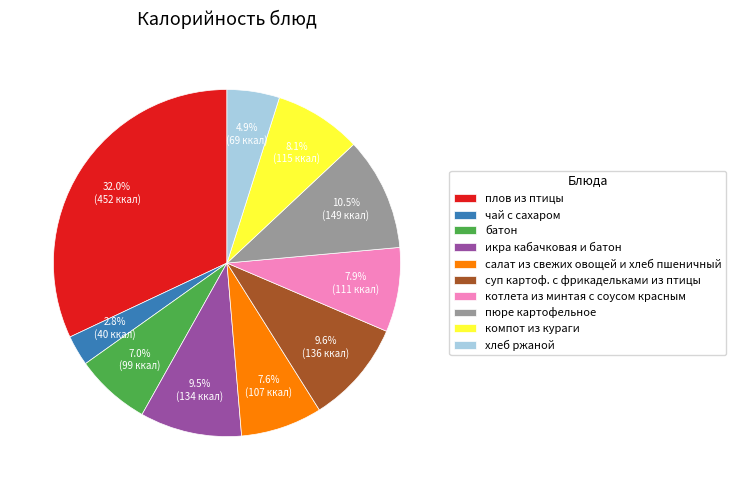

What percentage is the котлета из минтая с соусом красным slice, to the nearest percent?

8%